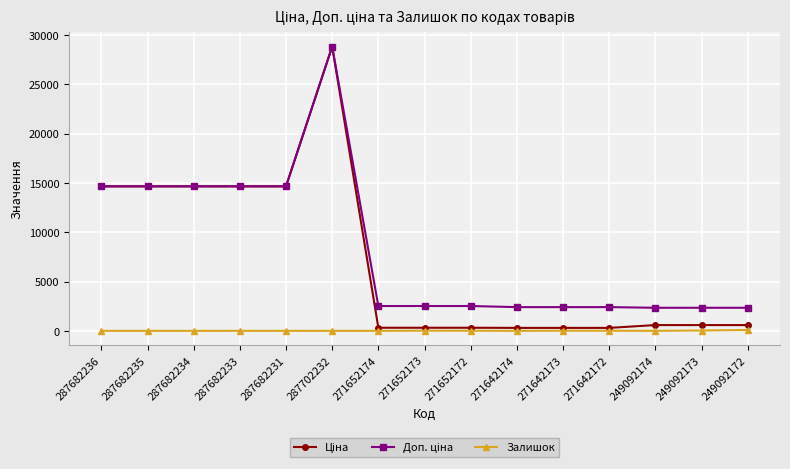

What is the maximum value shown in the chart?

28821.8